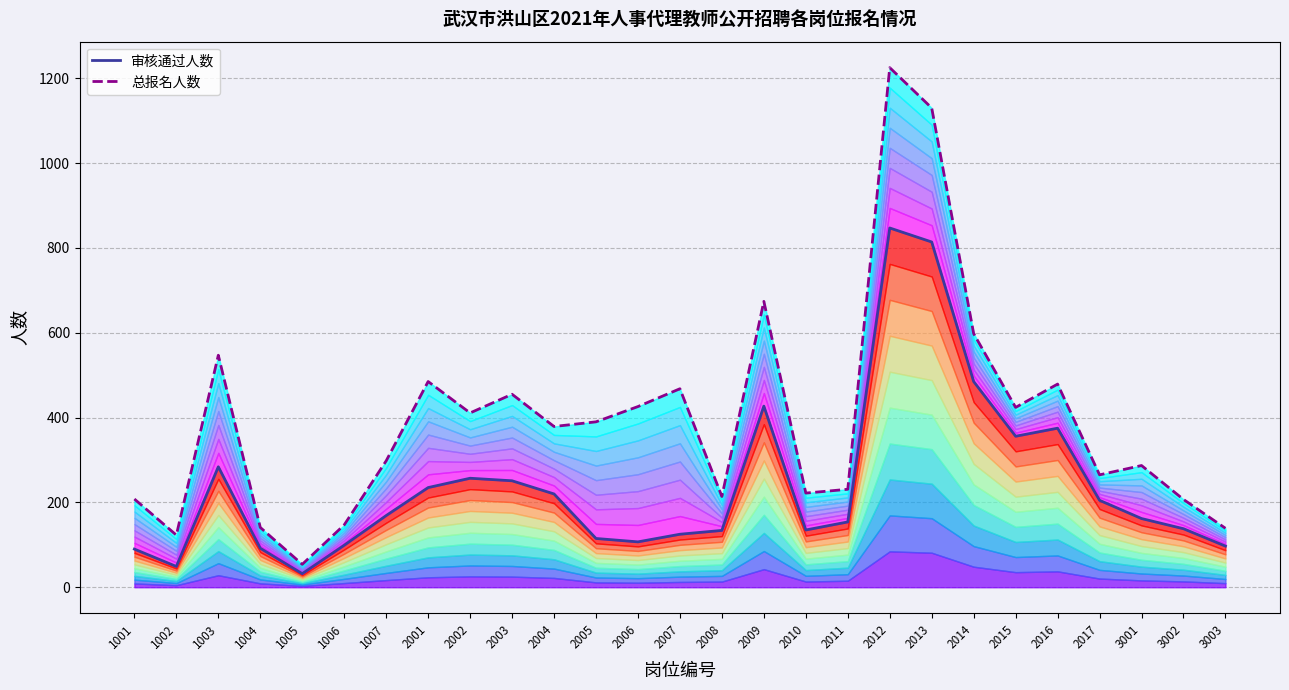

Where does the 审核通过人数 series first go above 162?

1003